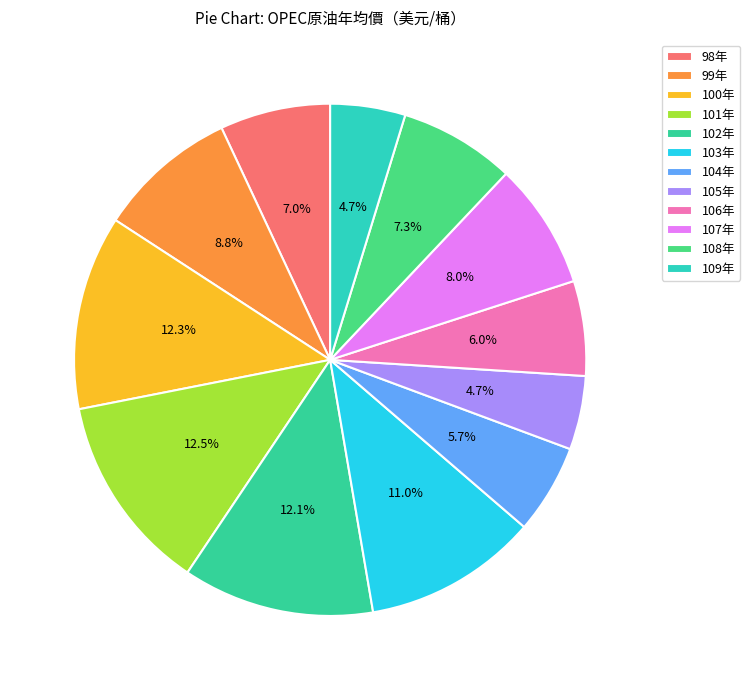

Count the number of slices in the pie.

12